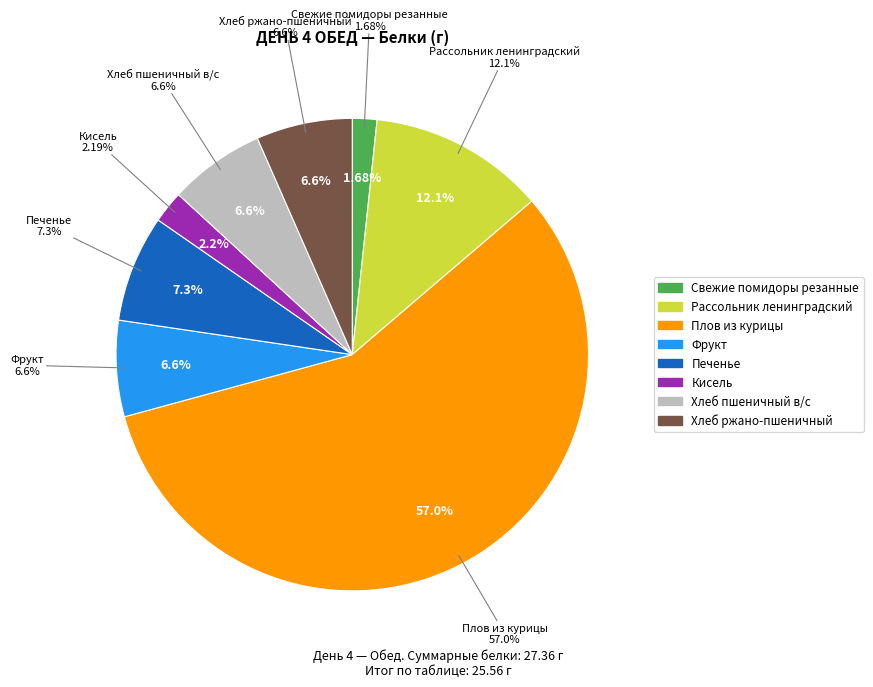

What portion of the pie excludes Свежие помидоры резанные?

98.3%